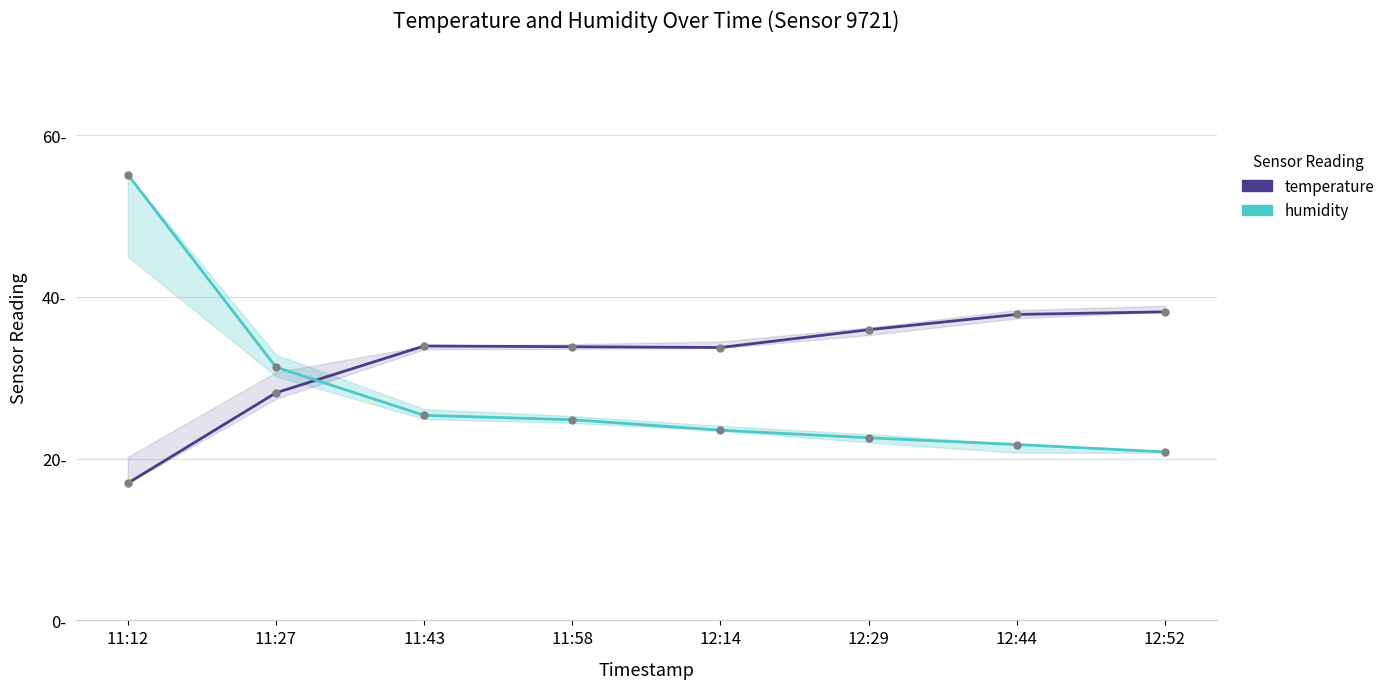

Reading right to left, what are all the values shown in this chart?

temperature: 38.2	37.8	36.0	33.8	33.9	33.9	28.1	17.0
humidity: 20.8	21.8	22.6	23.5	24.8	25.4	31.3	55.1